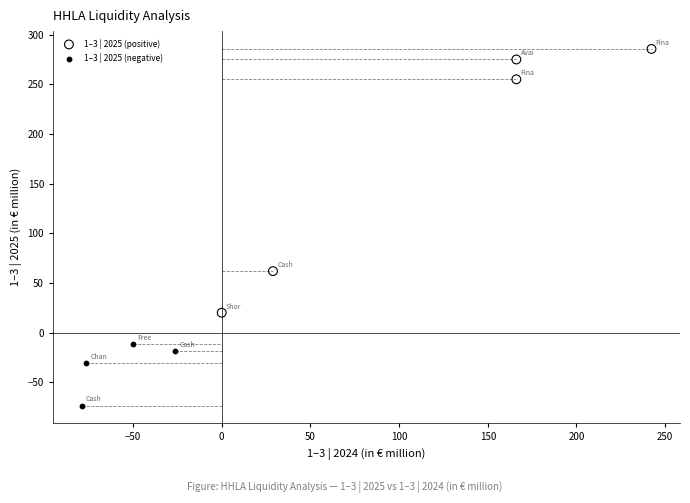

What are all the series names shown in the legend?

1–3 | 2025 (positive), 1–3 | 2025 (negative)